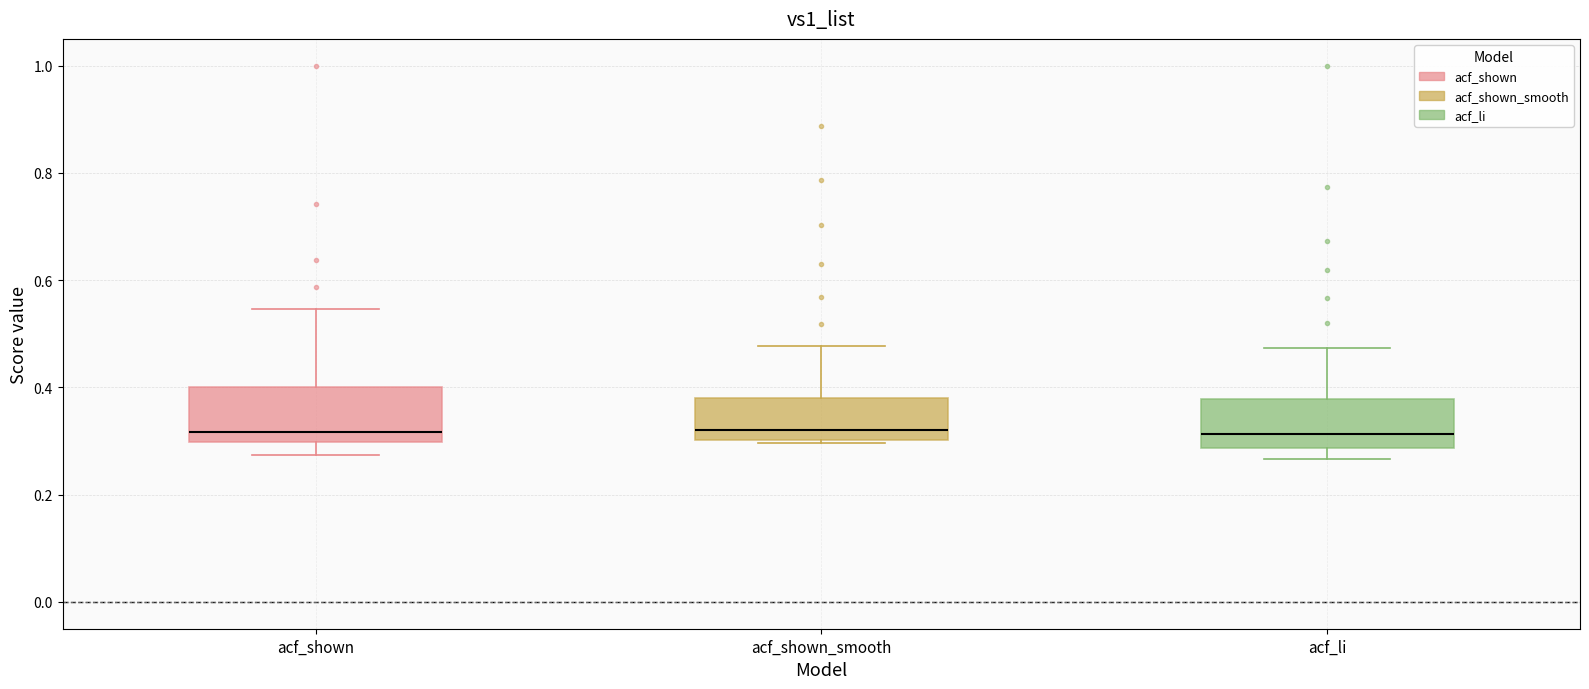

Reading left to right, read every box against the y-axis: the position of its median line, the range the box covers, and the ends of its whiskers. The values are not printed on the chart, so give them approximately, as read against the axis.

acf_shown: median 0.32, box 0.30 to 0.40, whiskers 0.28 to 0.54
acf_shown_smooth: median 0.32, box 0.30 to 0.38, whiskers 0.30 to 0.48
acf_li: median 0.32, box 0.28 to 0.38, whiskers 0.26 to 0.48